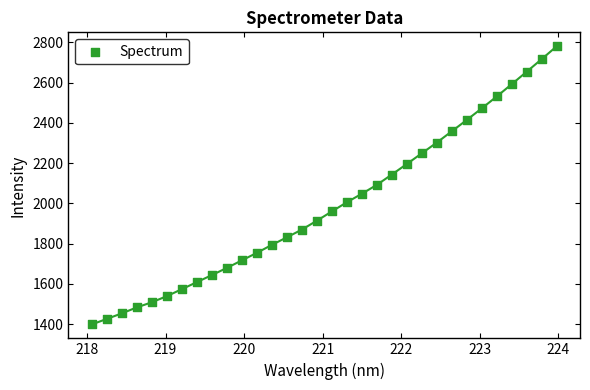

What is the range of Y values (max minus min)?

1382.3